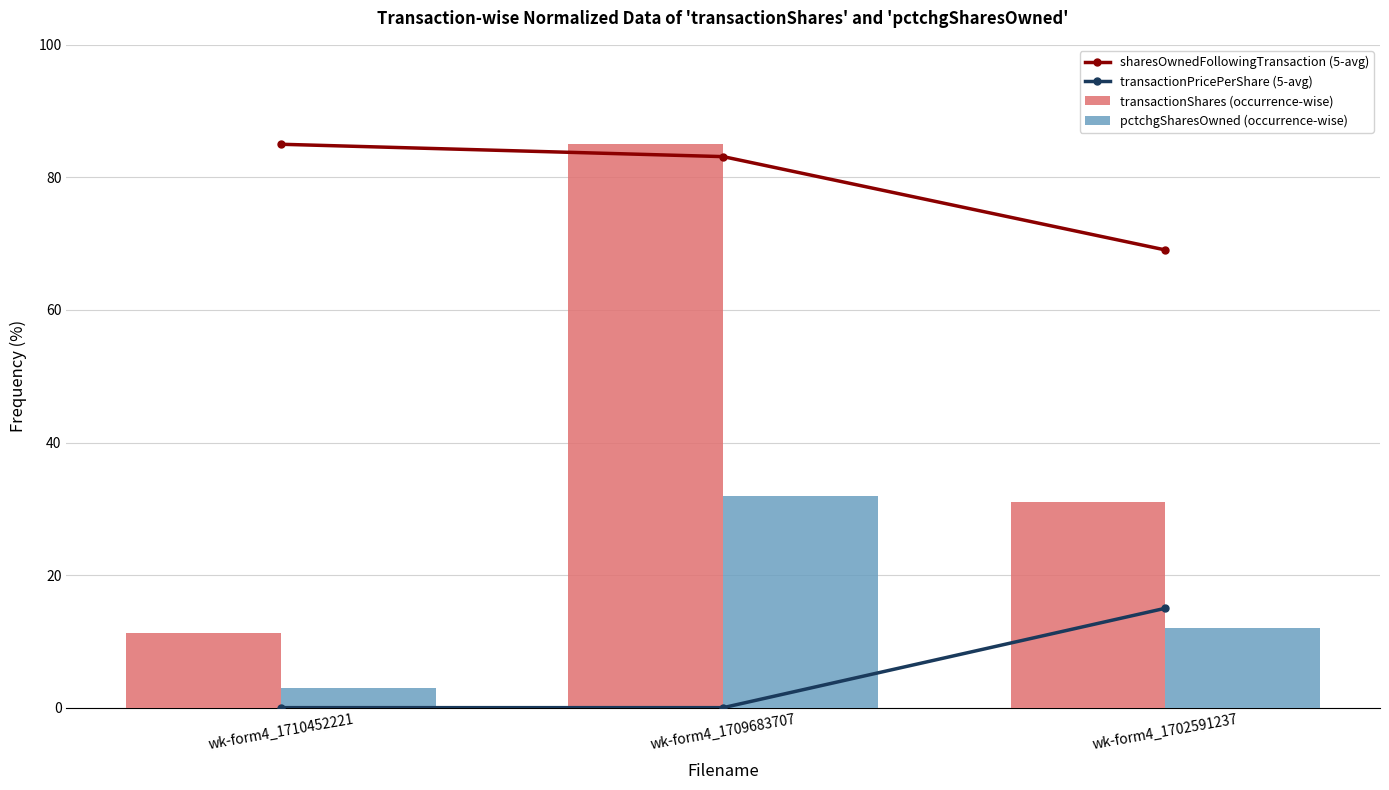

What is the total value across all series at wk-form4_1702591237?

127.1